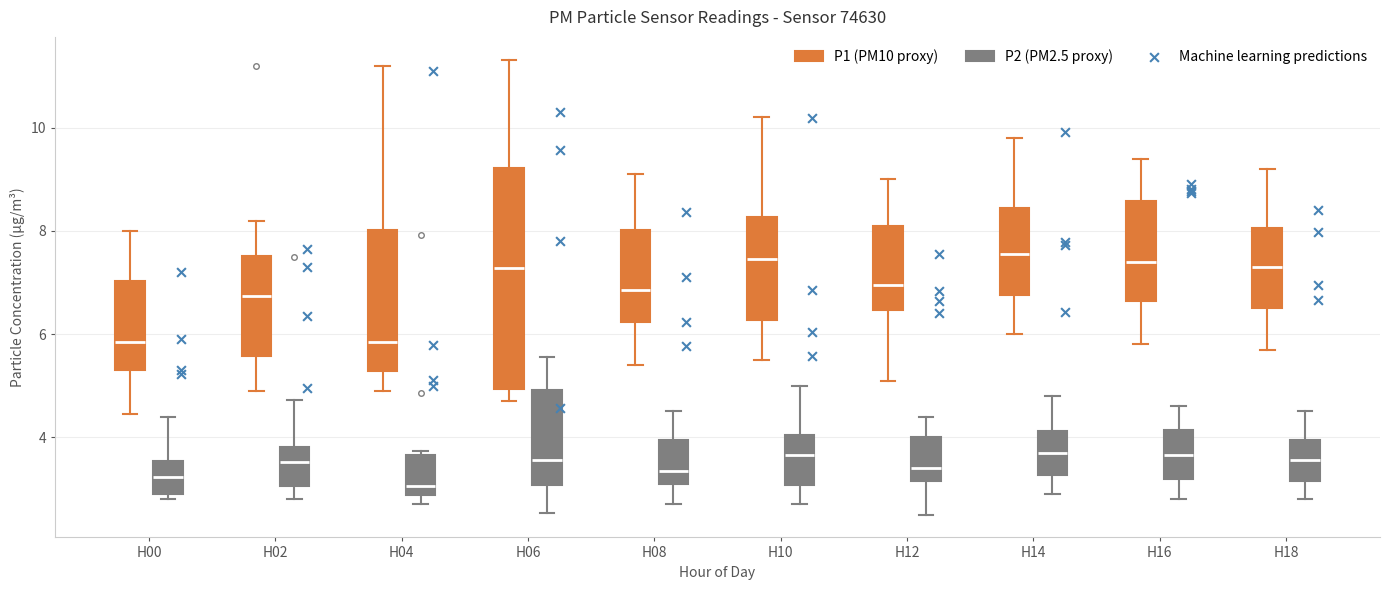

Which box is the tallest, from its lower edge to its upper edge?

H06 (P1 (PM10 proxy))